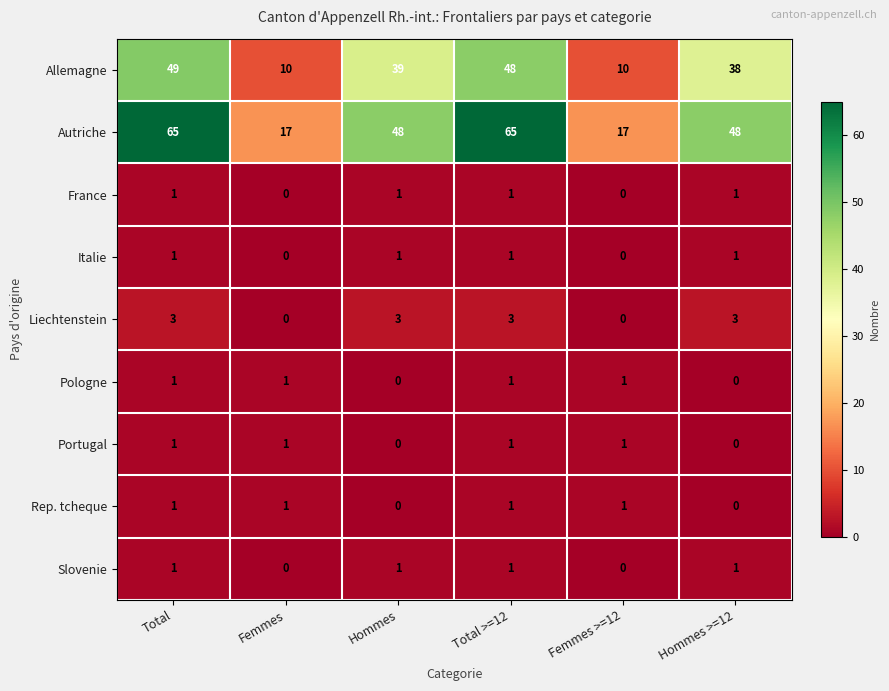

What is the difference between the maximum and minimum values in the Liechtenstein series?

3